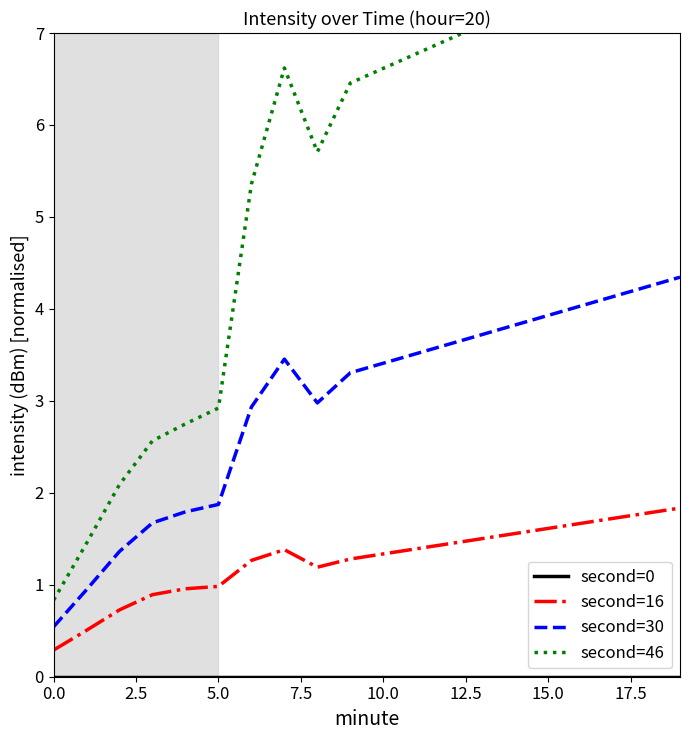

At how many categories does at least one series exceed 6?

12